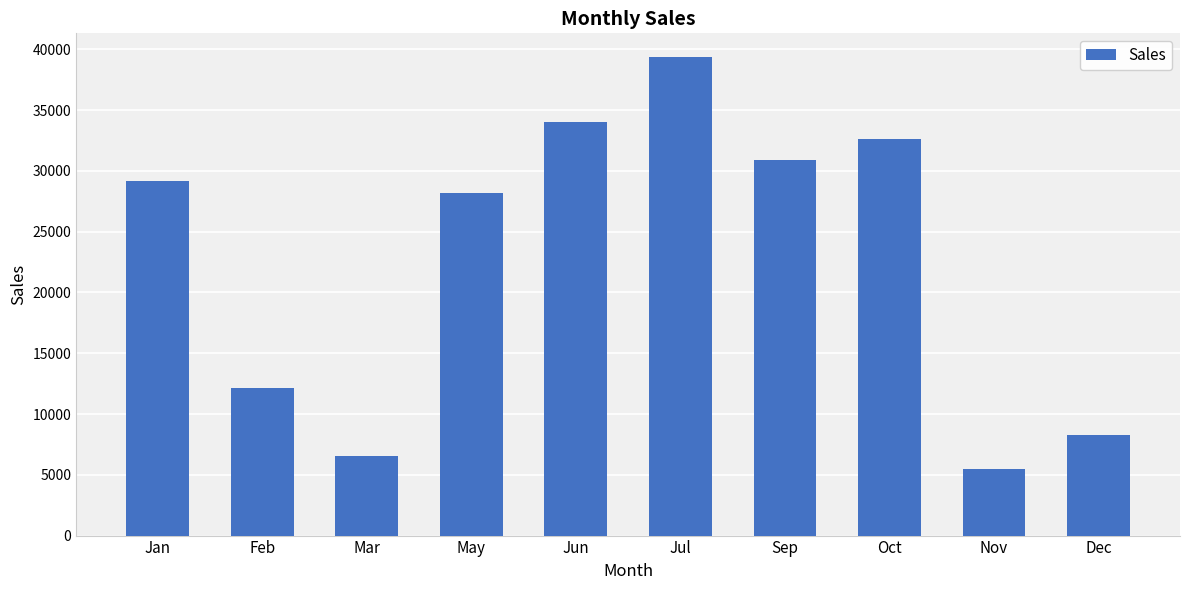

What is the change in value from May to Nov?

-22726.2